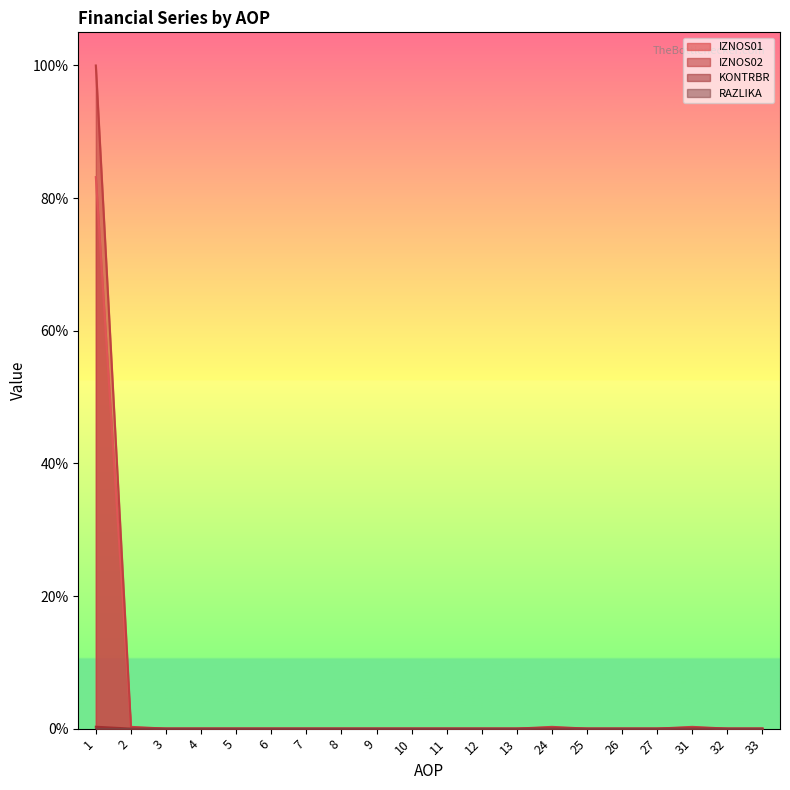

Reading left to right, transcribe all the data shown in this chart.

IZNOS01: 0.8	0.0	0.0	0.0	0.0	0.0	0.0	0.0	0.0	0.0	0.0	0.0	0.0	0.0	0.0	0.0	0.0	0.0	0.0	0.0
IZNOS02: 1.0	0.0	0.0	0.0	0.0	0.0	0.0	0.0	0.0	0.0	0.0	0.0	0.0	0.0	0.0	0.0	0.0	0.0	0.0	0.0
KONTRBR: 0.0	0.0	0.0	0.0	0.0	0.0	0.0	0.0	0.0	0.0	0.0	0.0	0.0	0.0	0.0	0.0	0.0	0.0	0.0	0.0
RAZLIKA: 0.0	0.0	0.0	0.0	0.0	0.0	0.0	0.0	0.0	0.0	0.0	0.0	0.0	0.0	0.0	0.0	0.0	0.0	0.0	0.0